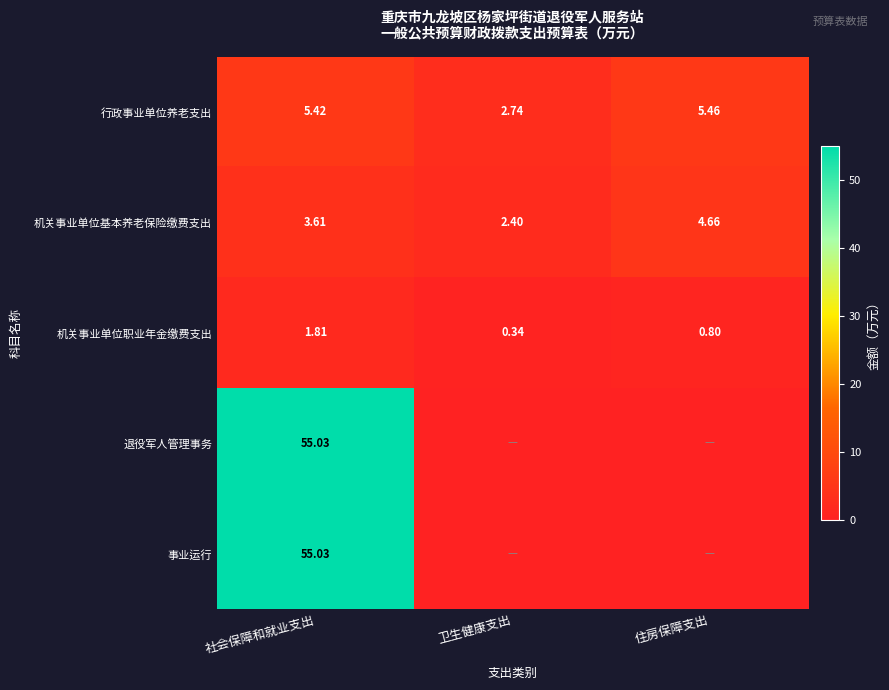

At which label does 机关事业单位基本养老保险缴费支出 reach its peak?

住房保障支出